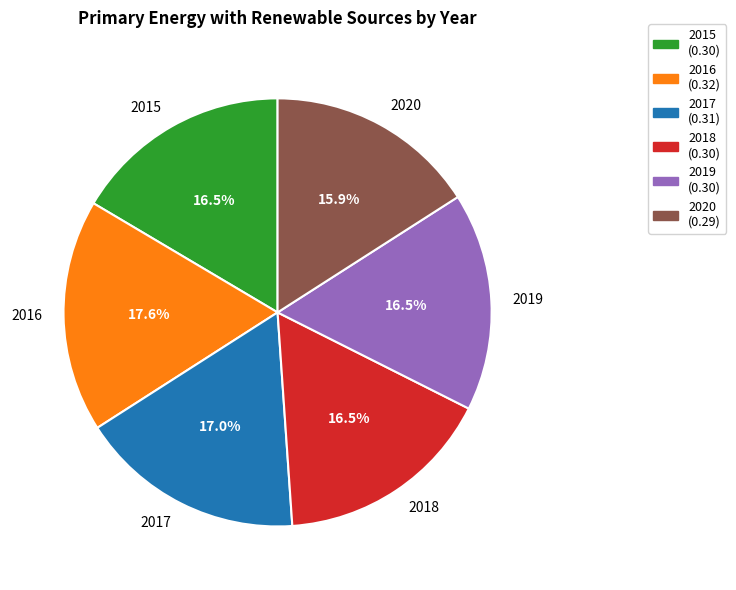

How much of the chart is everything except 2020?

84.1%